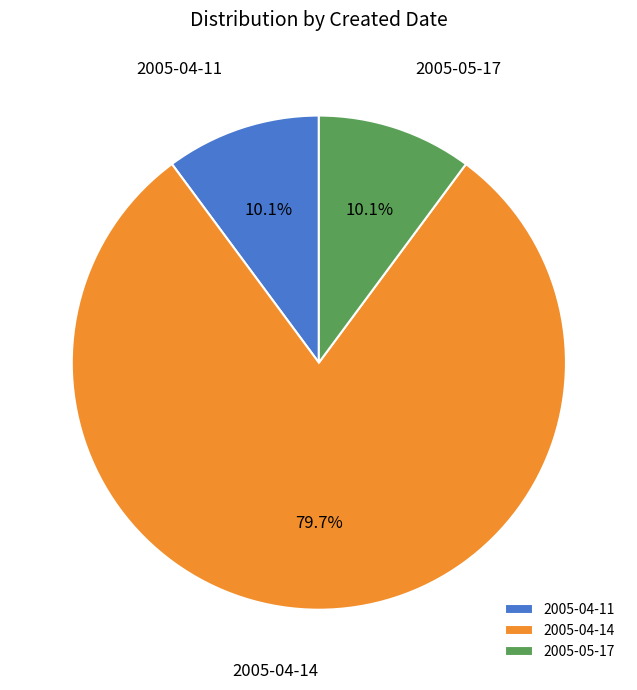

How much of the chart is everything except 2005-04-11?

89.9%